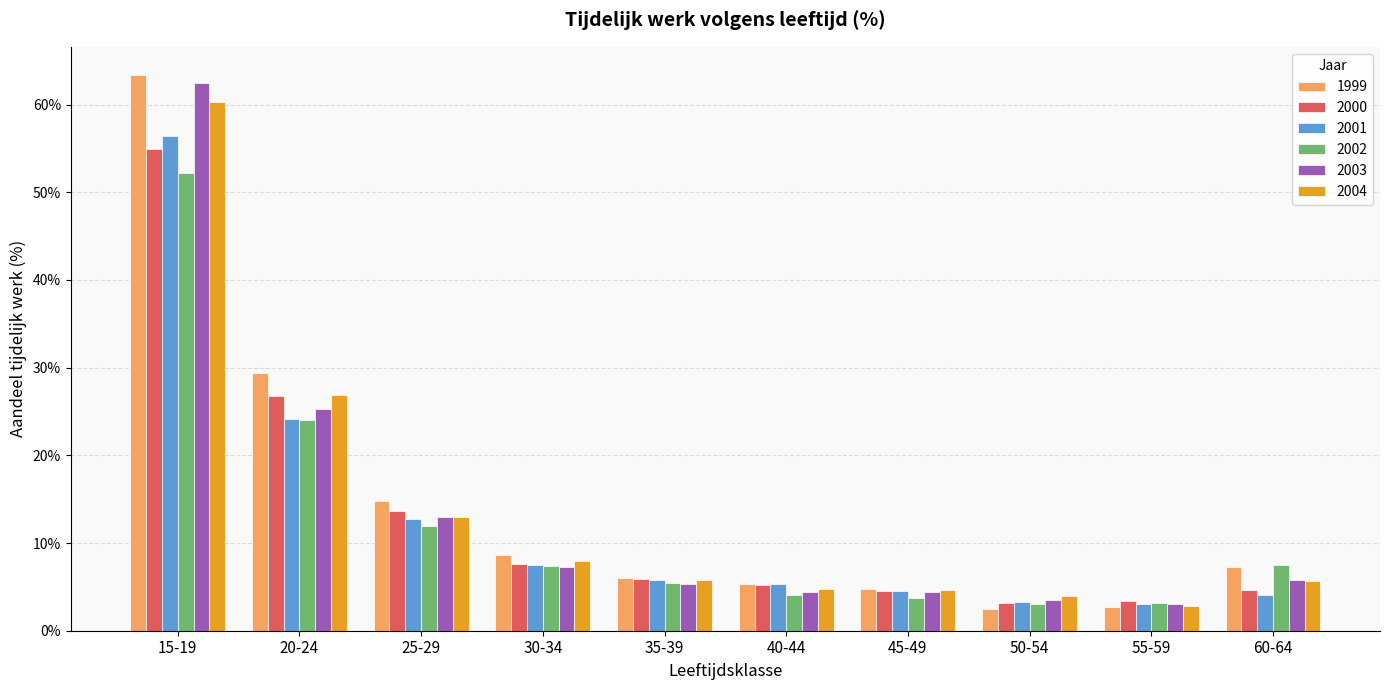

The 2004 series shows 0.3 at 15-19. True or false?

False